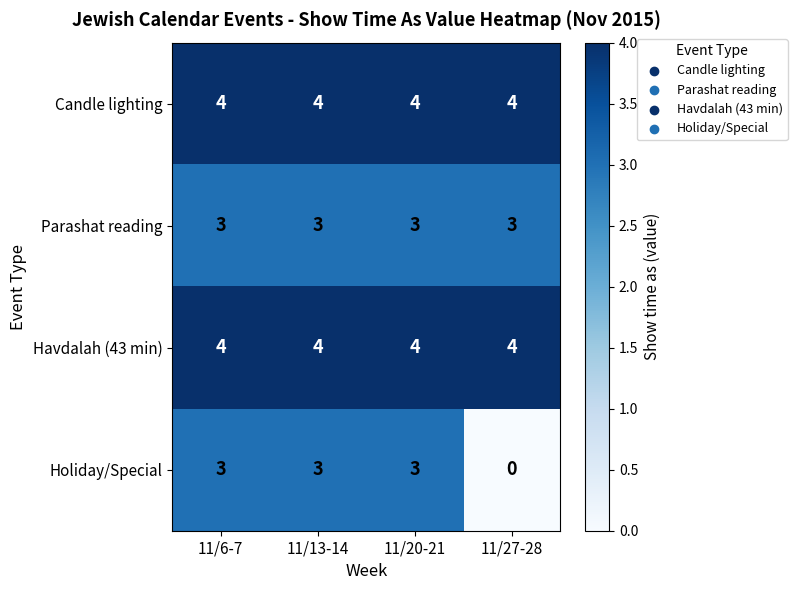

Read the Holiday/Special value at 11/13-14.

3